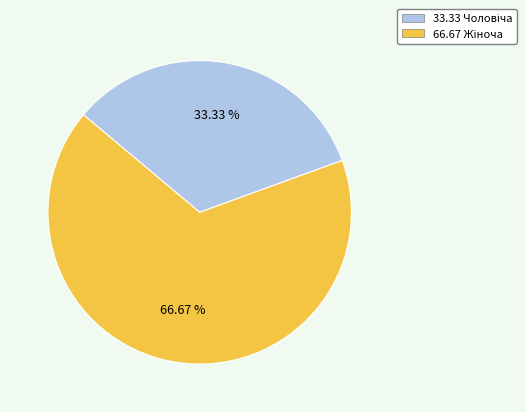

Does any single category account for the majority?

Yes